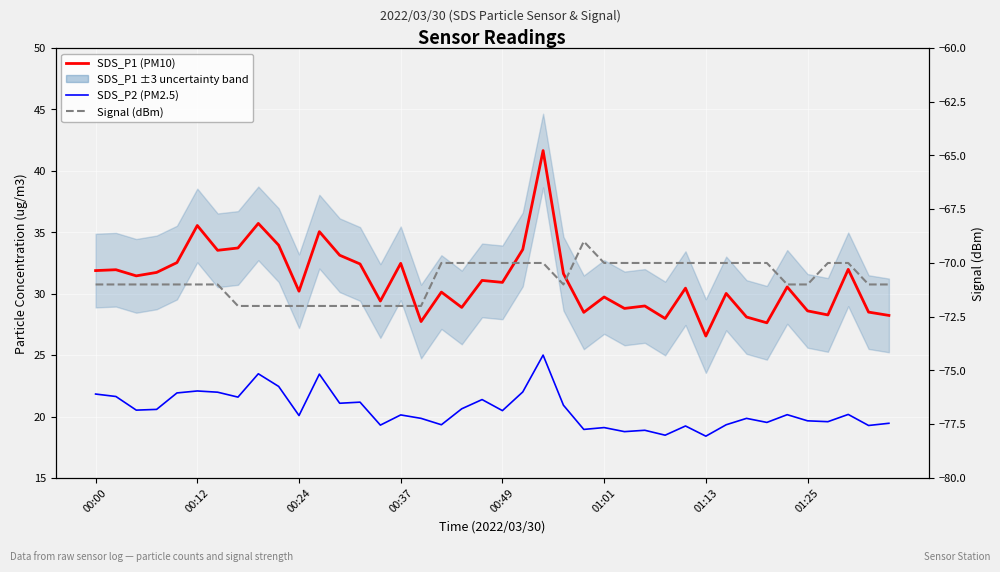

What is the difference between the maximum and minimum values in the SDS_P1 (PM10) series?

15.1